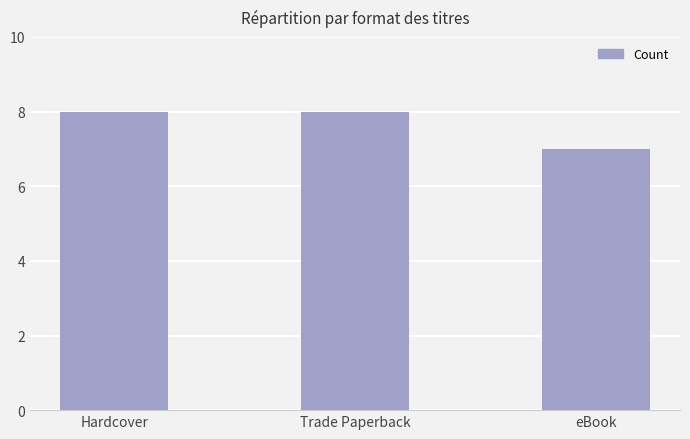

Reading left to right, what are all the values shown in this chart?

Hardcover=8	Trade Paperback=8	eBook=7